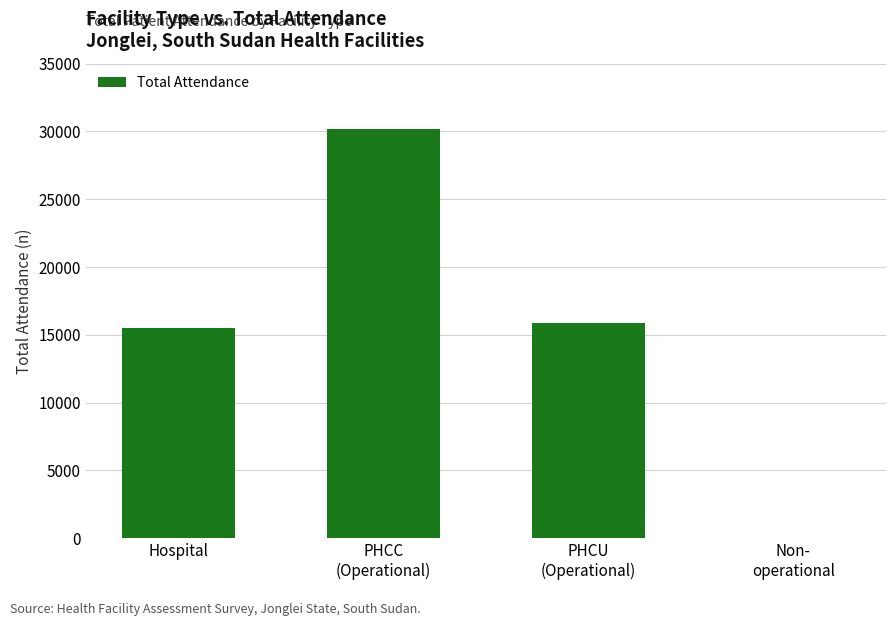

Where is the data nearest to the value 15093?

Hospital